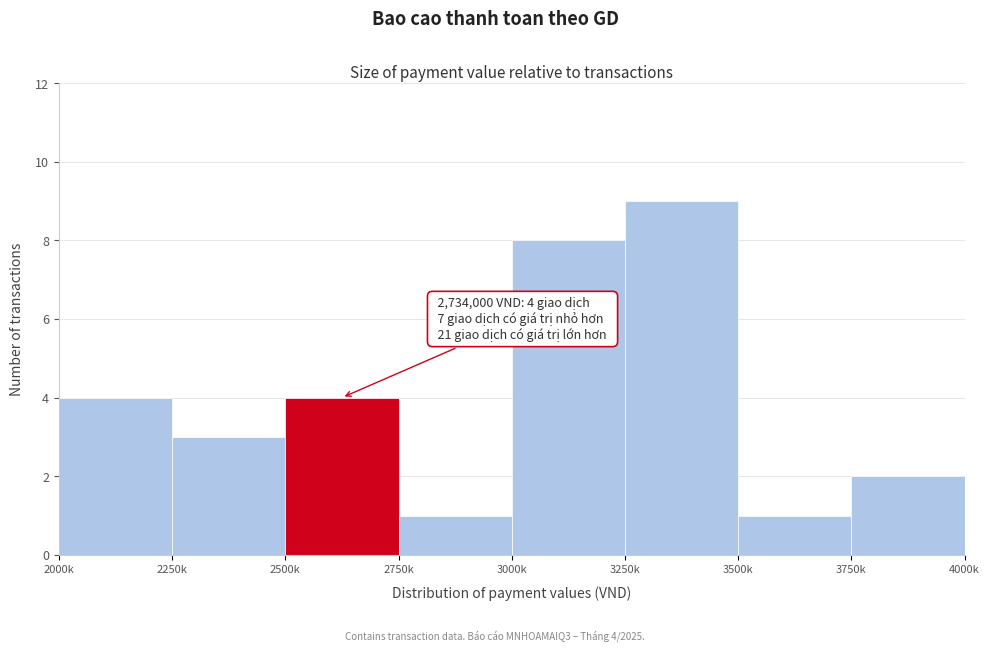

Reading right to left, what are all the values shown in this chart?

3750k=2	3500k=1	3250k=9	3000k=8	2750k=1	2500k=4	2250k=3	2000k=4